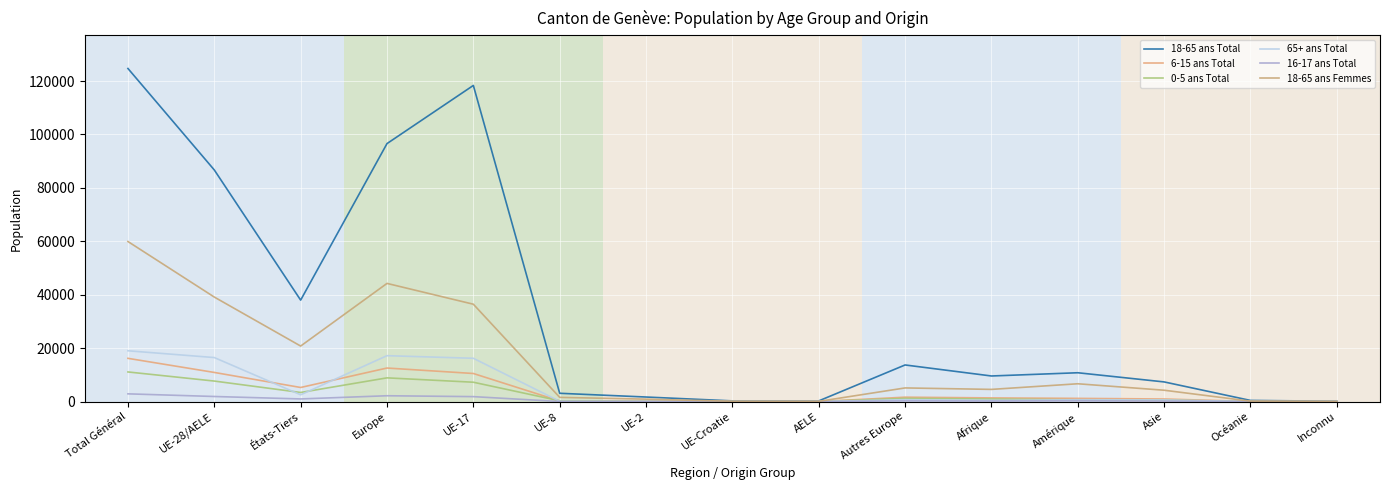

Which series has the widest spread of values?

18-65 ans Total